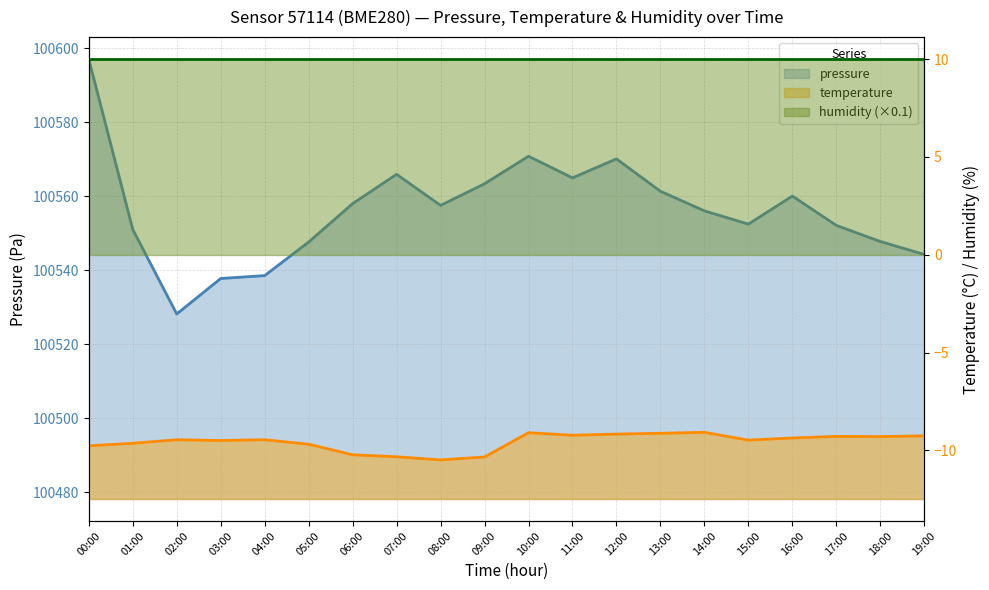

At which label does temperature reach its minimum?

08:00